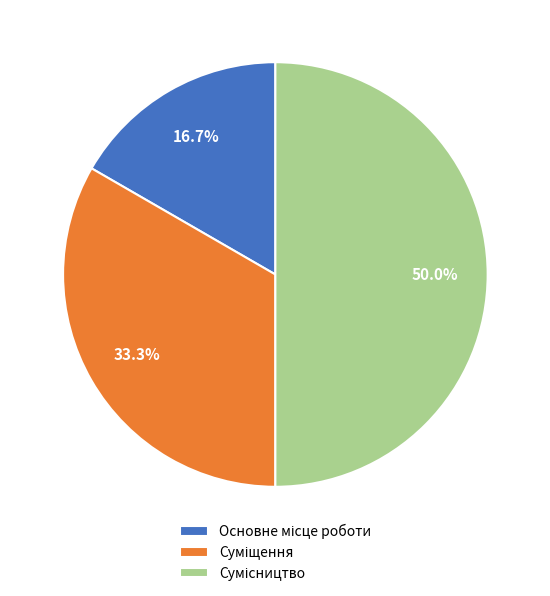

Count the number of slices in the pie.

3